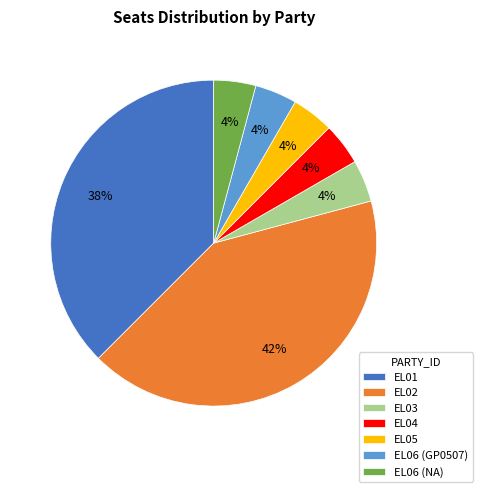

How many segments does this pie chart have?

7